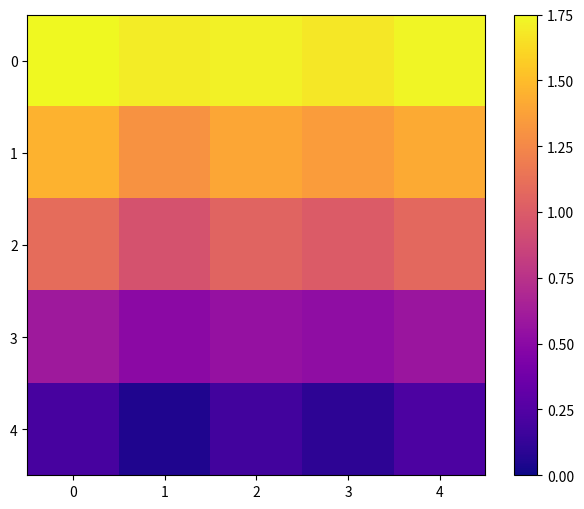

Rank the series at 3 from highest to lowest value.

row_0, row_1, row_2, row_3, row_4